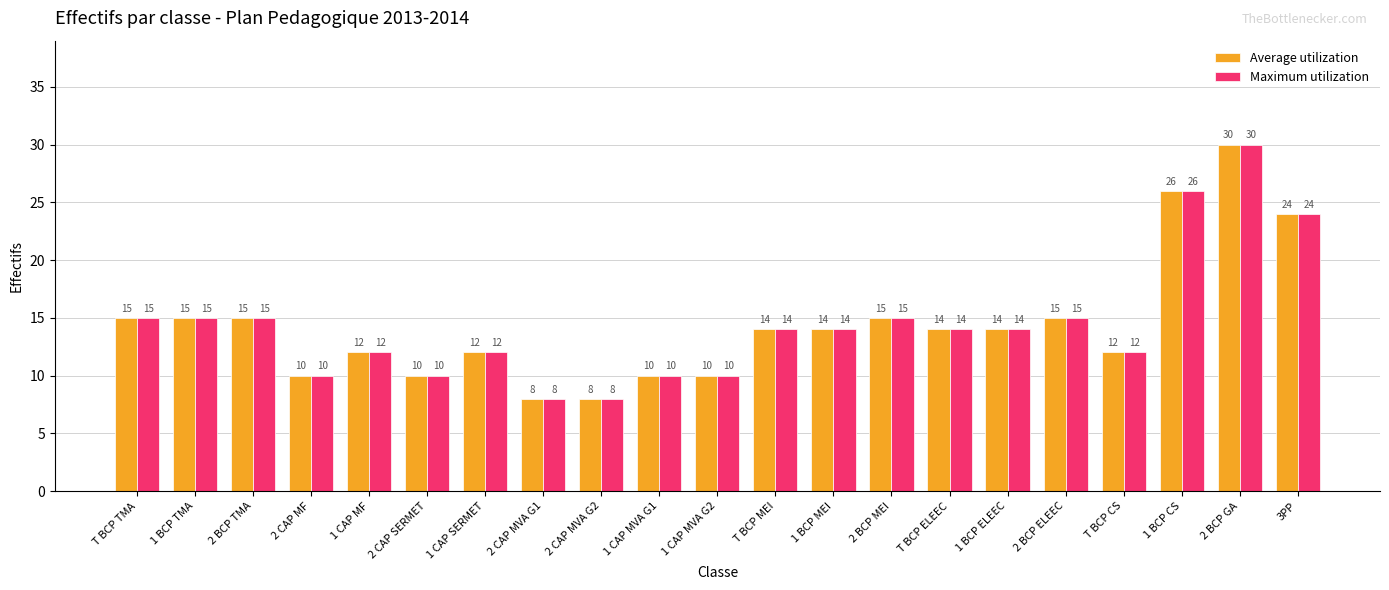

What value does the Maximum utilization series have at 1 CAP MVA G1, to the nearest 5?

10